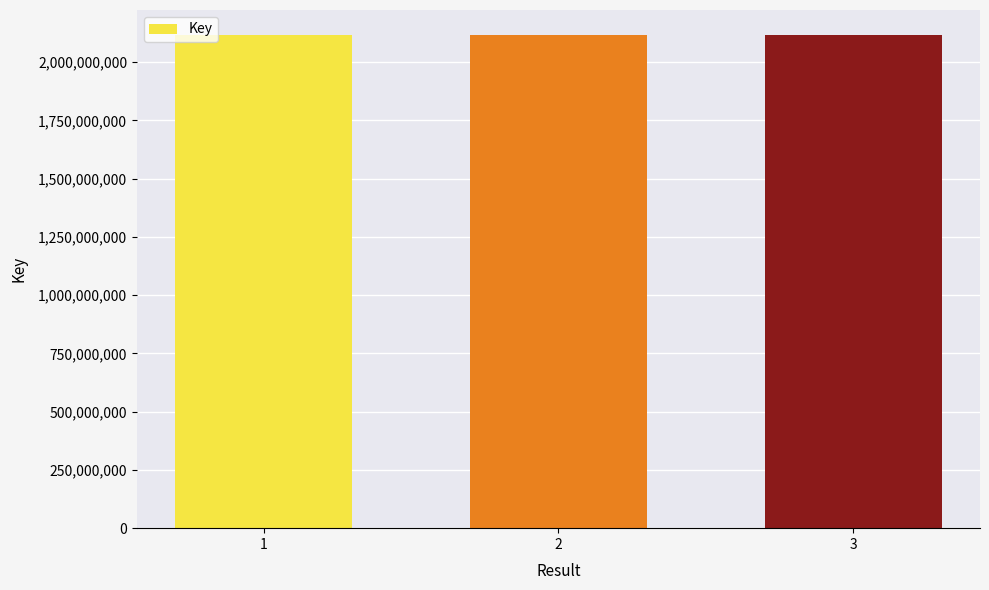

The chart shows a value of 2117915686 at 2. True or false?

True